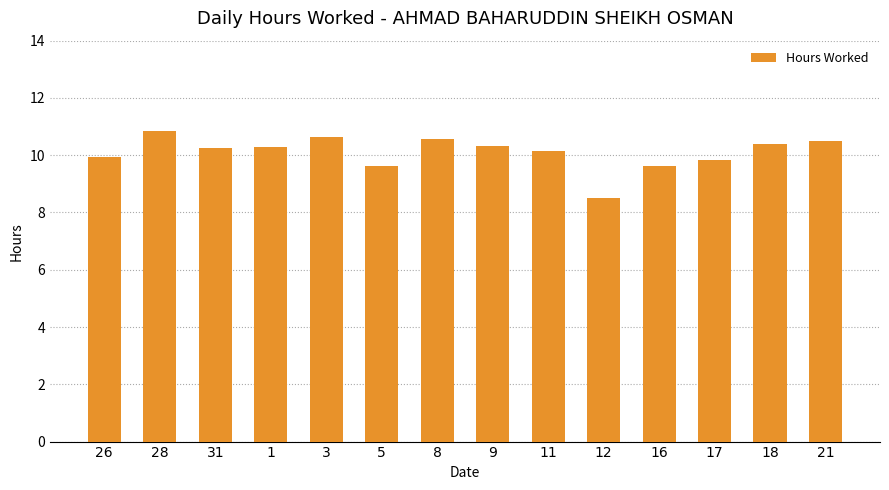

What is the average value?

10.1